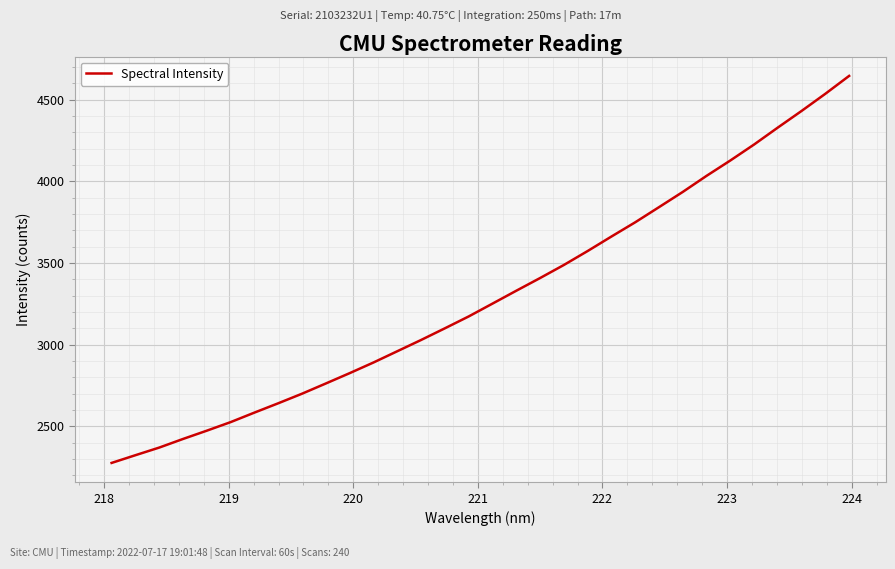

What is the greatest value displayed?

4645.9